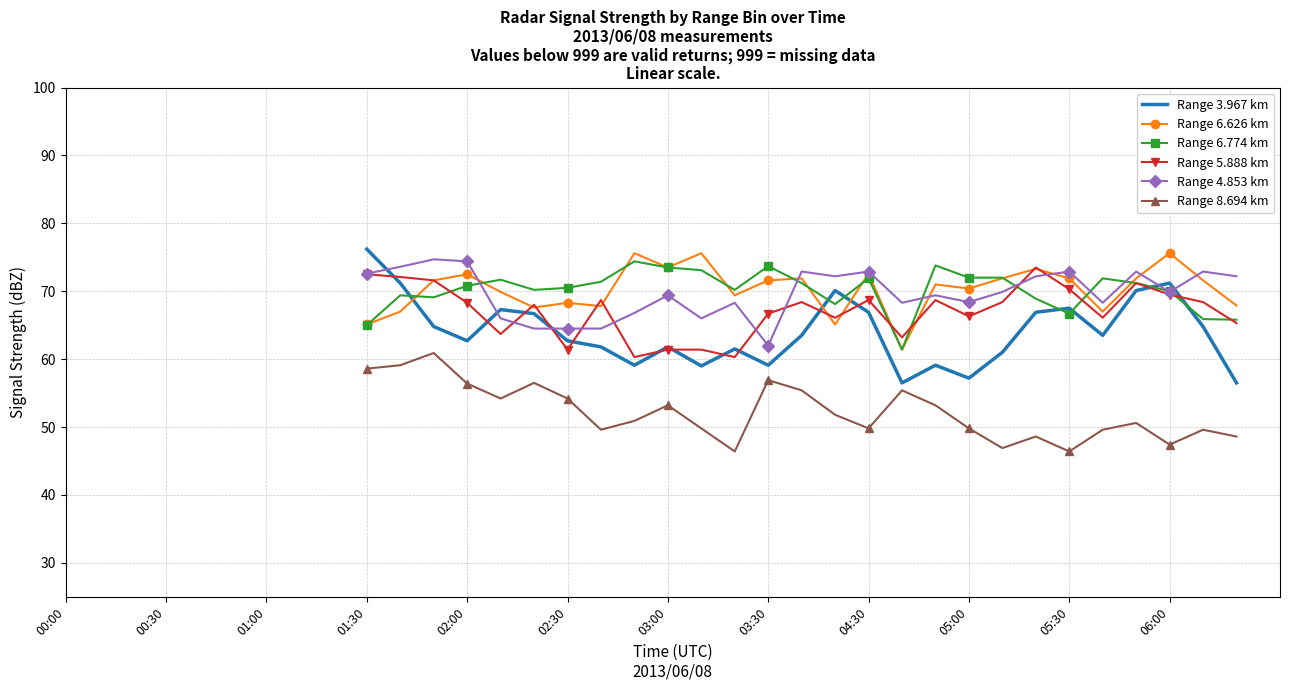

What is the spread (max minus min) of values at 28?

25.1